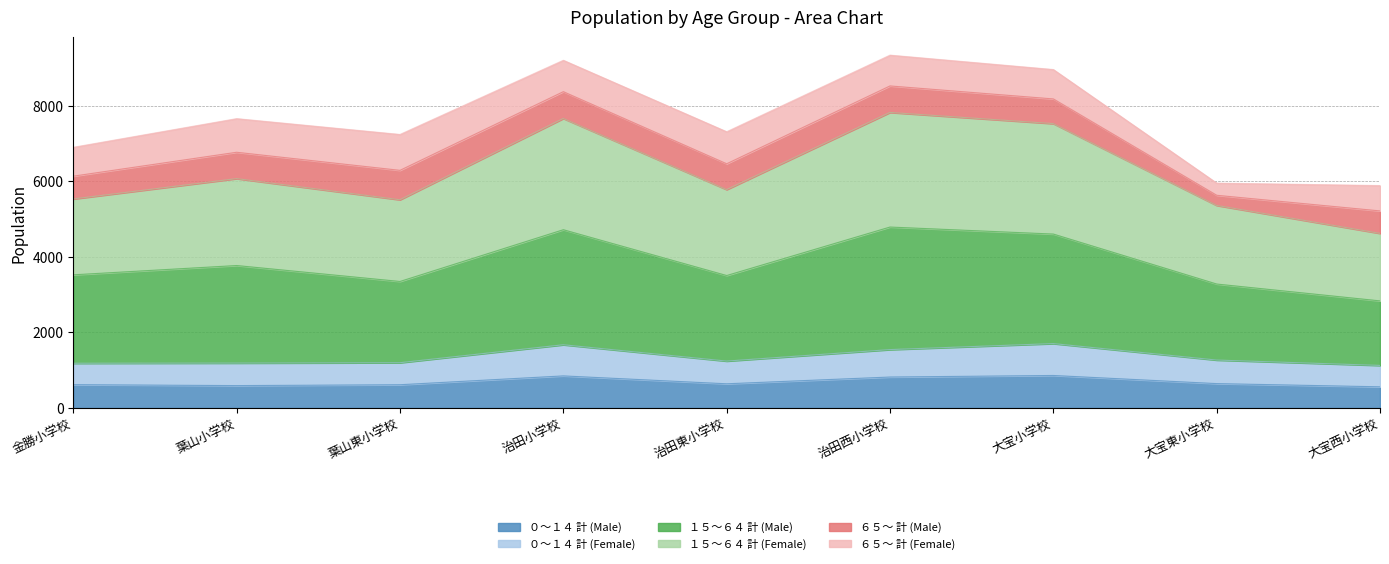

True or false: ０～１４ 計 (Male) and １５～６４ 計 (Female) intersect in this chart.

False